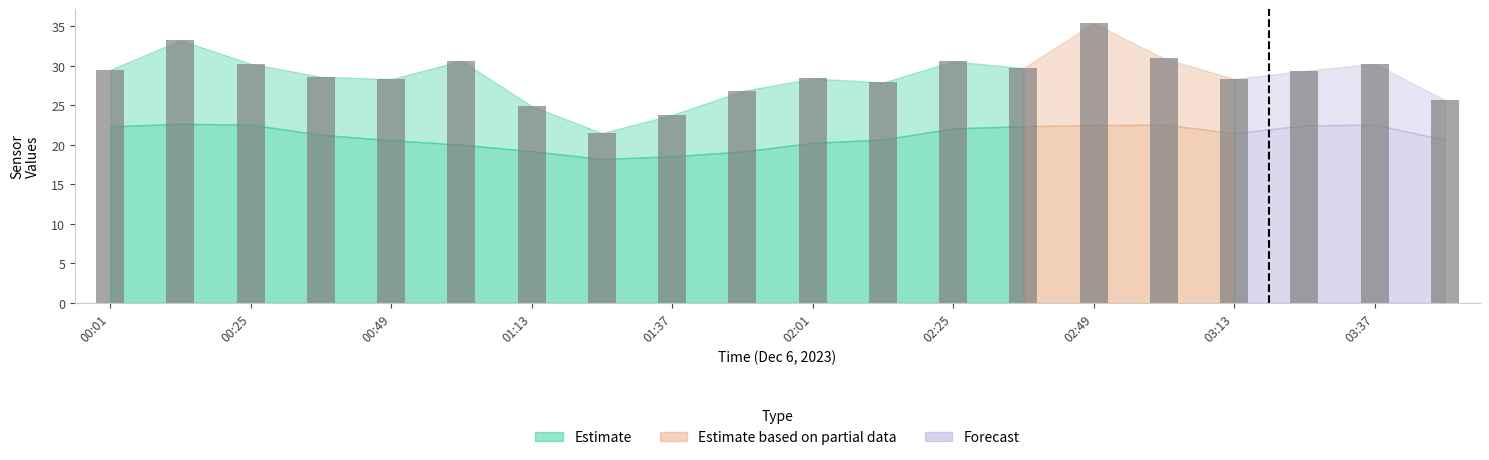

What is the minimum value shown in the chart?

21.5